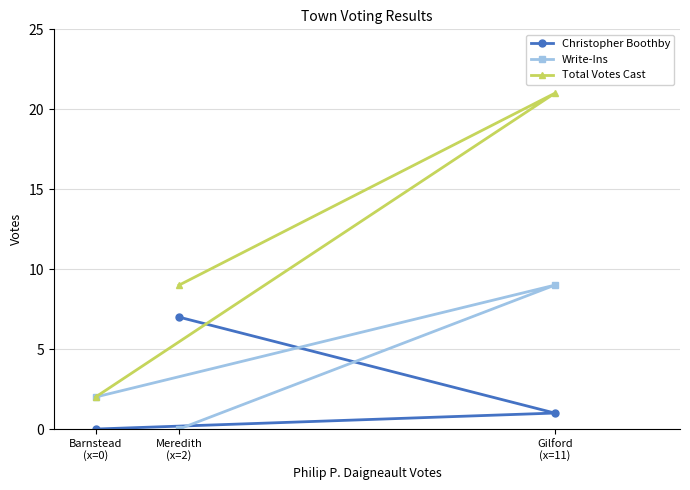

Where is Christopher Boothby nearest to the value 3?

Gilford
(x=11)